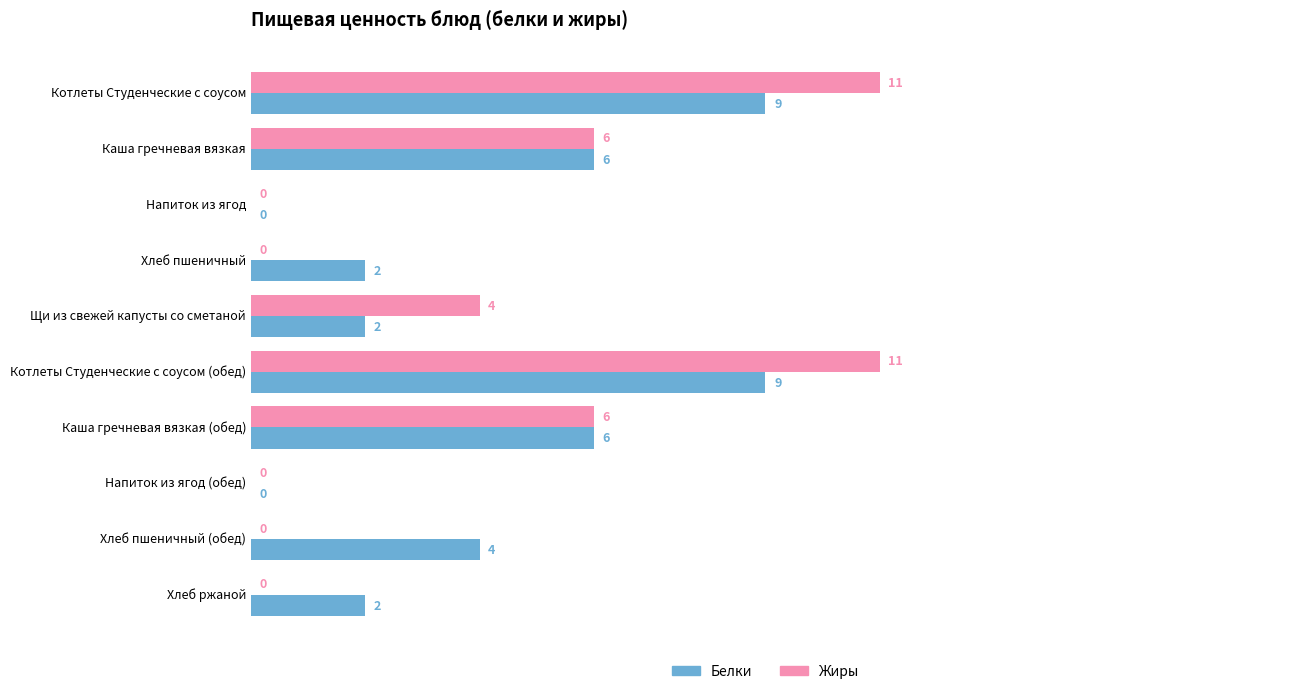

The value of Белки at Щи из свежей капусты со сметаной is 3. True or false?

False